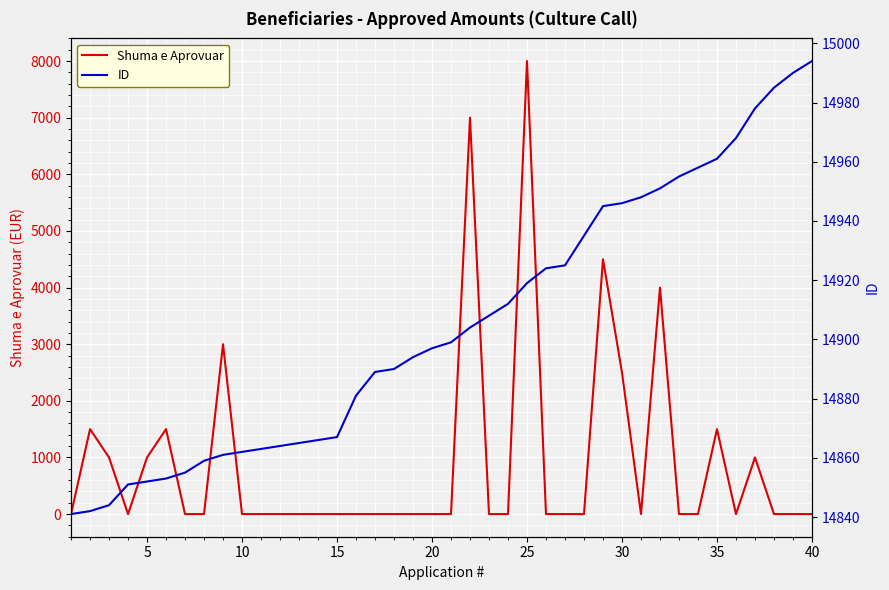

Is it true that Shuma e Aprovuar equals 0 at 15?

True